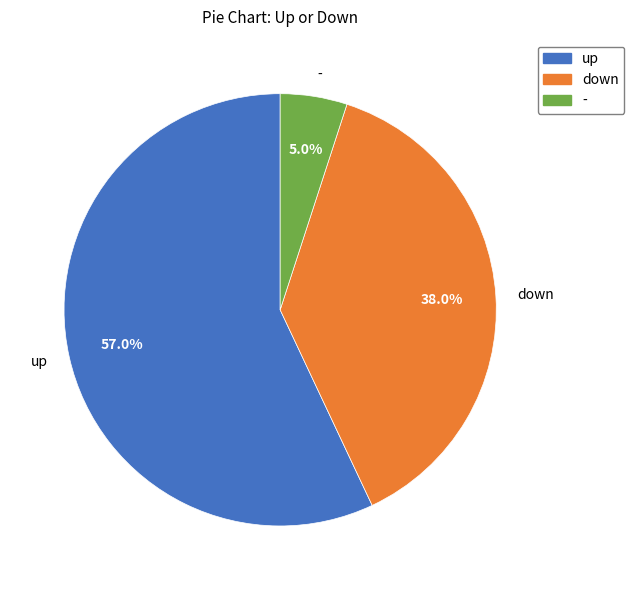

To the nearest percent, what percentage of the pie is up?

57%